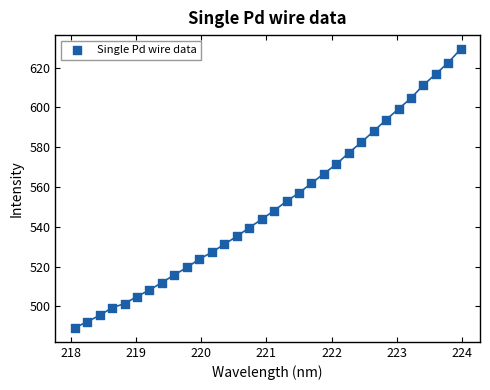

What is the range of Y values (max minus min)?

140.1